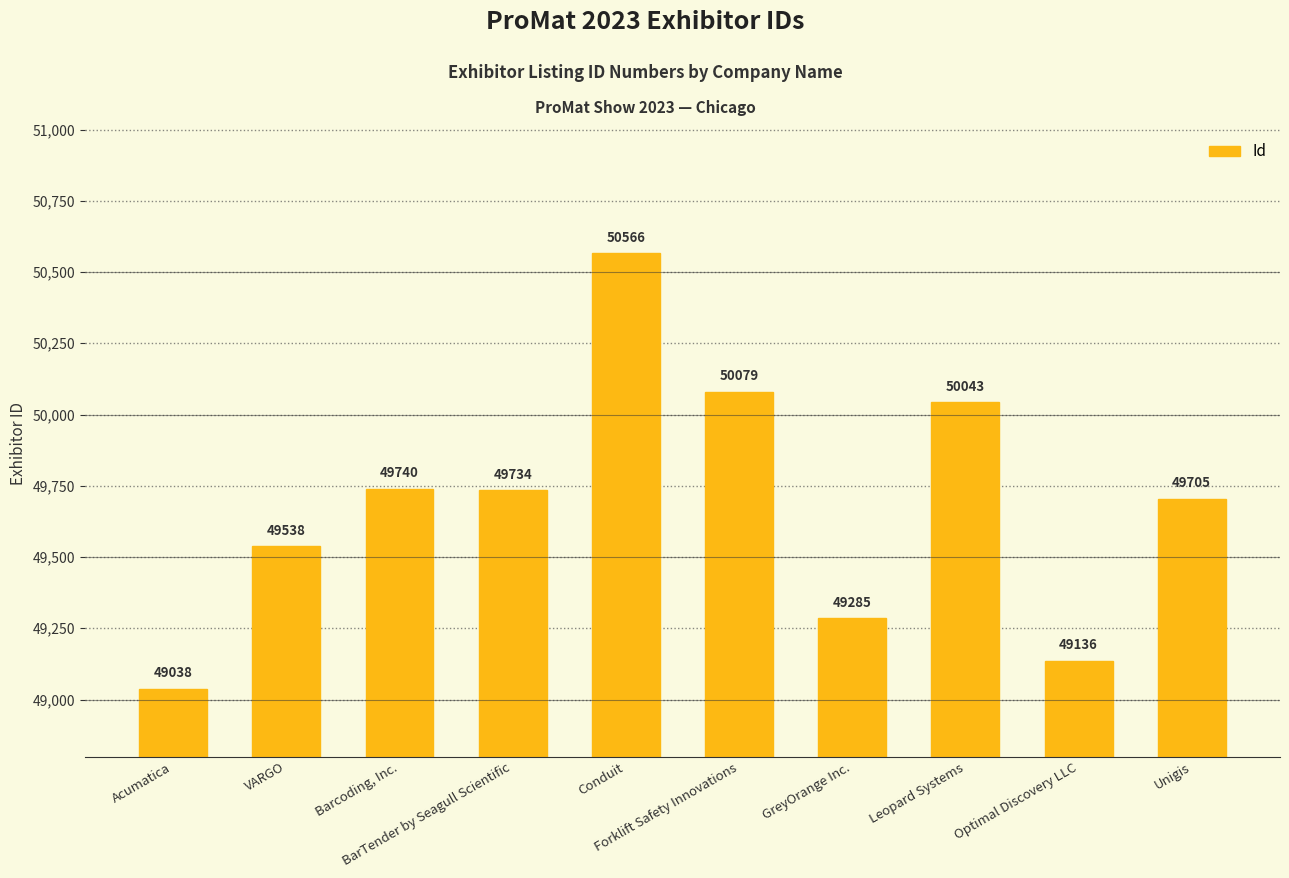

Rank the categories by value from highest to lowest.

Conduit, Forklift Safety Innovations, Leopard Systems, Barcoding, Inc., BarTender by Seagull Scientific, Unigis, VARGO, GreyOrange Inc., Optimal Discovery LLC, Acumatica